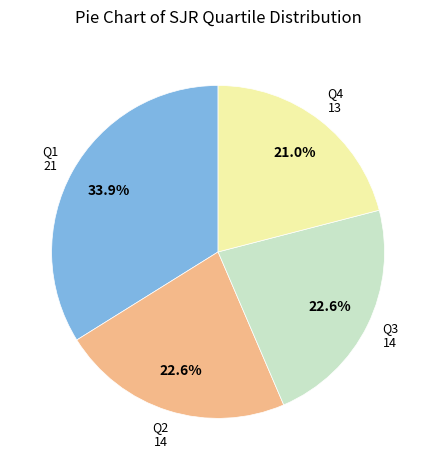

Is there a majority slice in this chart?

No